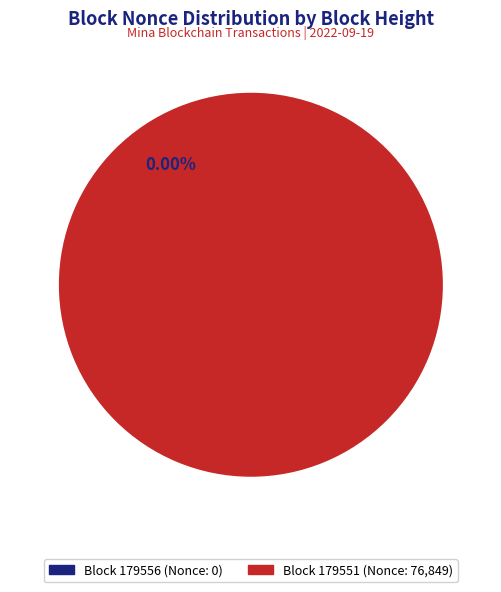

To the nearest percent, what portion does 179551 represent?

100%